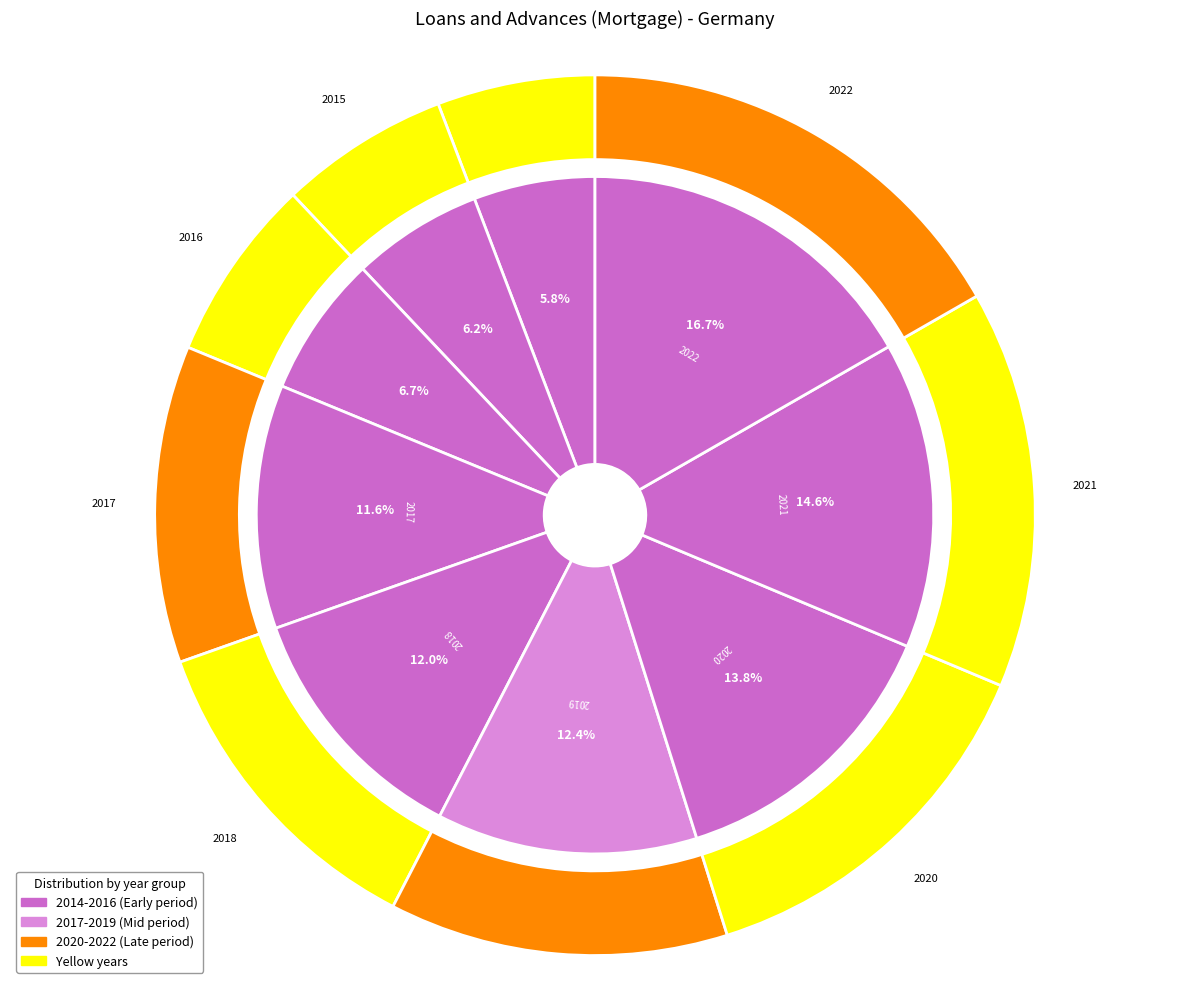

What percentage is the 2019 slice, to the nearest percent?

12%